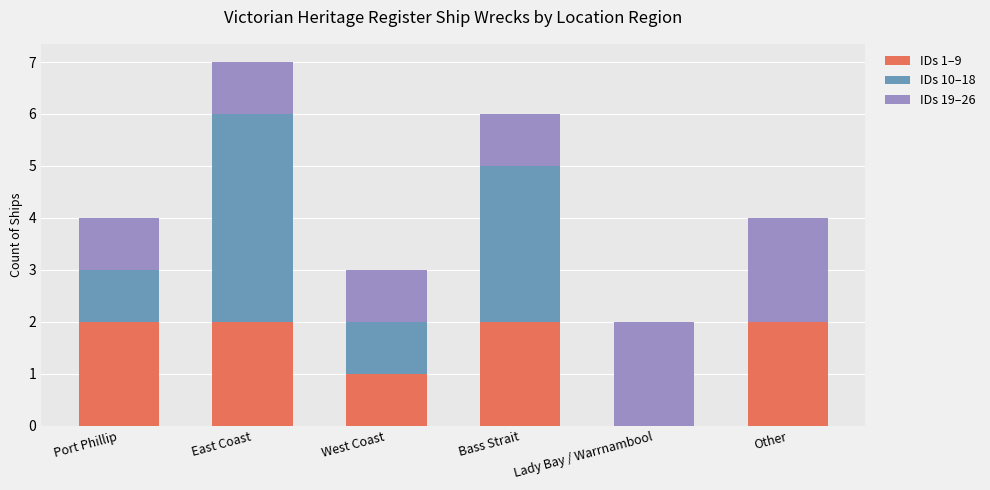

The value of IDs 1–9 at Bass Strait is 3. True or false?

False